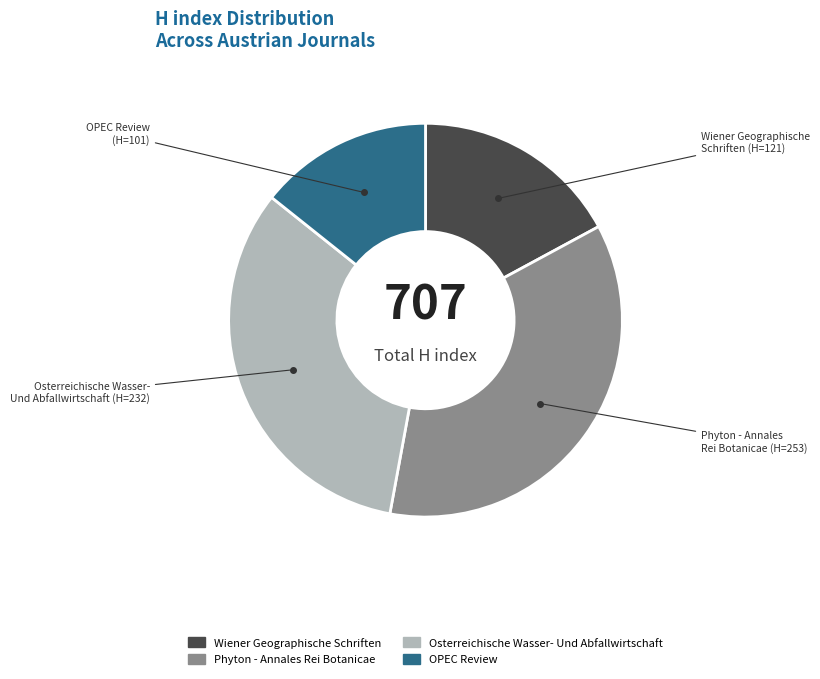

Is there a majority slice in this chart?

No